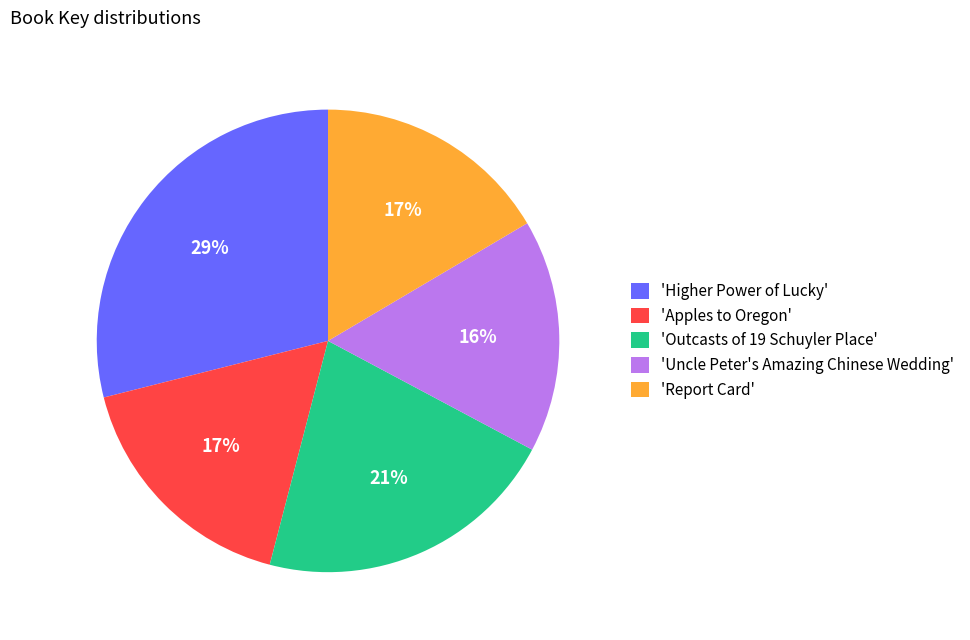

Do 'Higher Power of Lucky' and 'Uncle Peter's Amazing Chinese Wedding' together represent more than half of the pie?

No